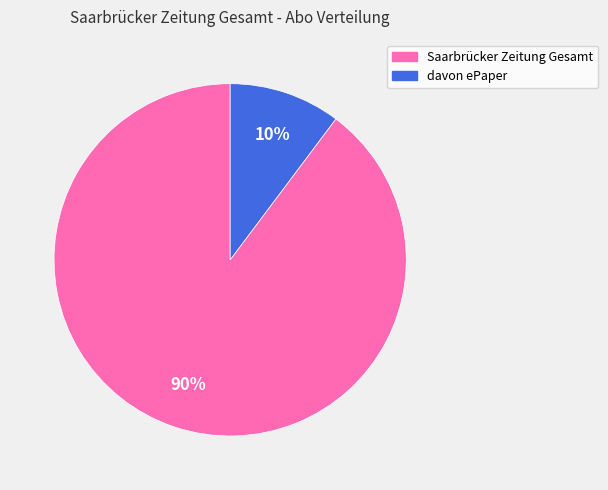

Does any single category account for the majority?

Yes